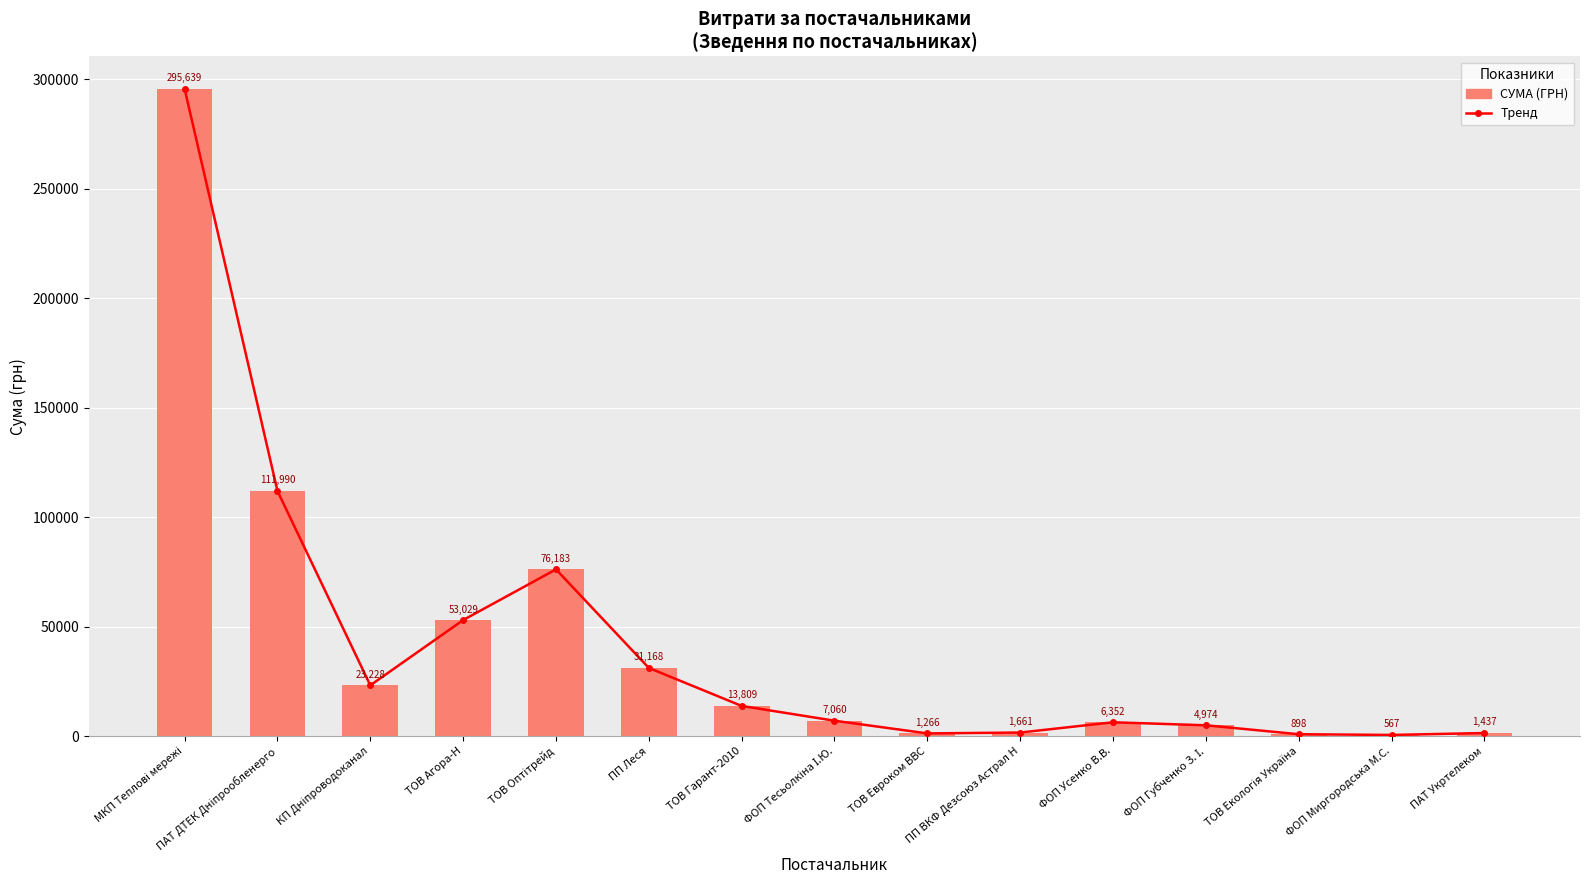

Is it true that СУМА (ГРН) equals 1437.0 at ПАТ Укртелеком?

True